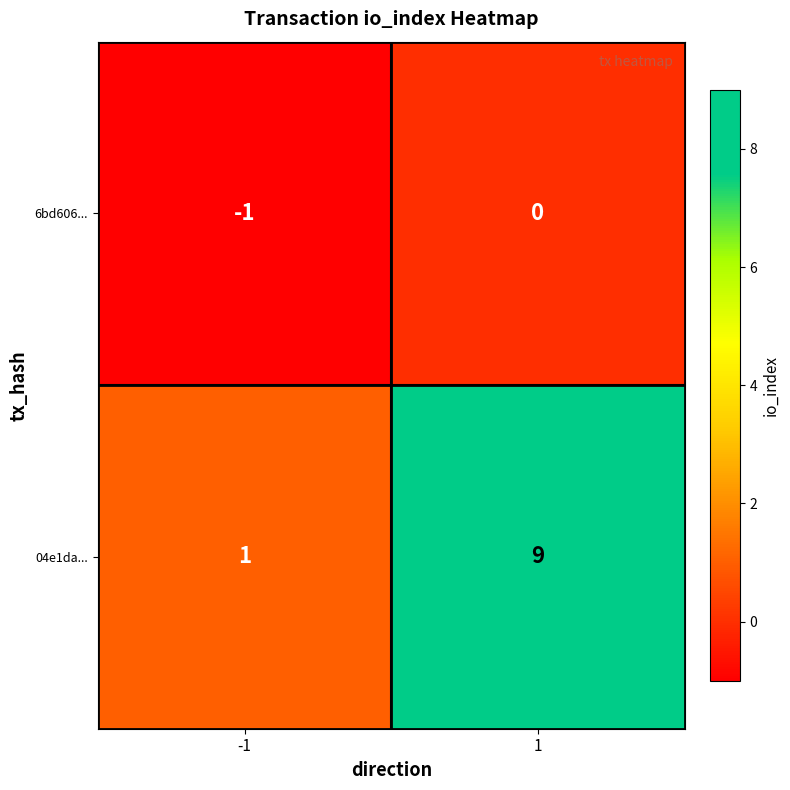

The 6bd606... series shows -1 at -1. True or false?

True